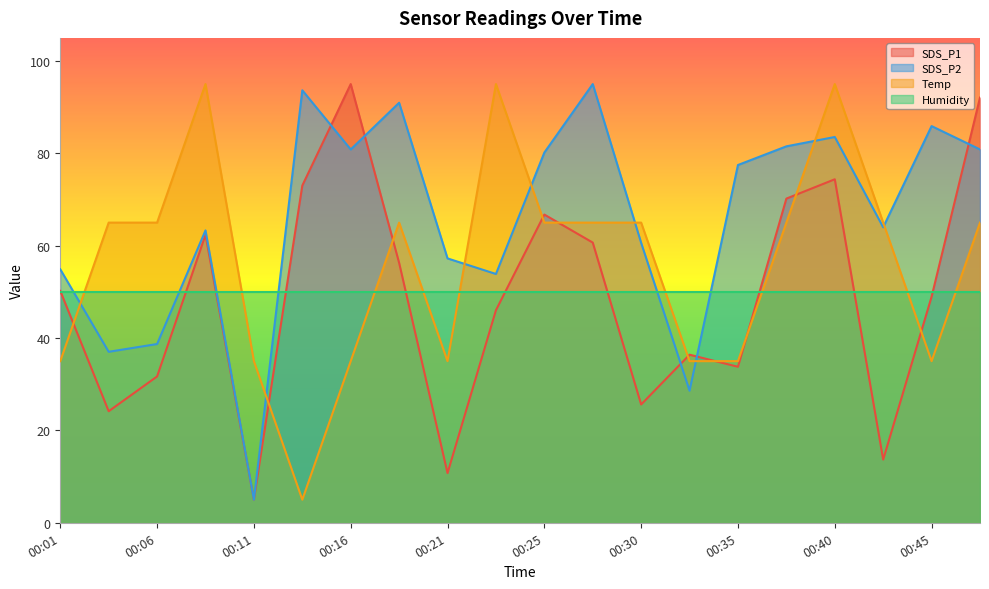

True or false: SDS_P2 has more than 1 interior local peaks.

True